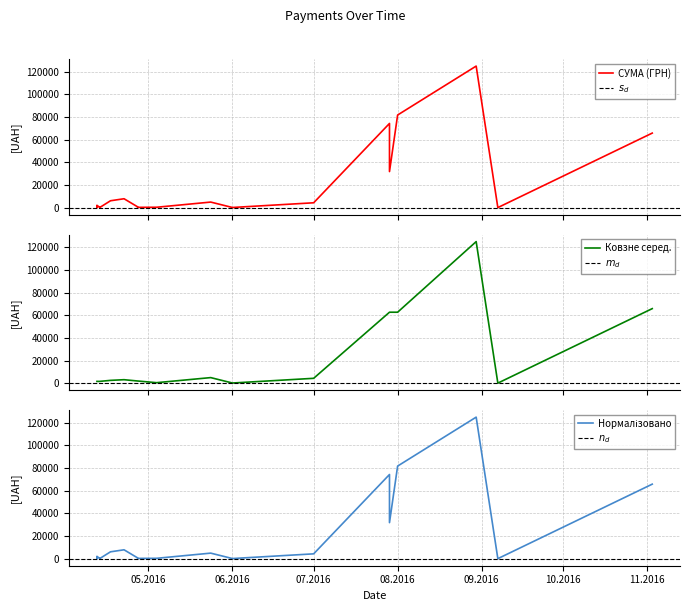

What is the change in value from 8 to 16?

-4834.3